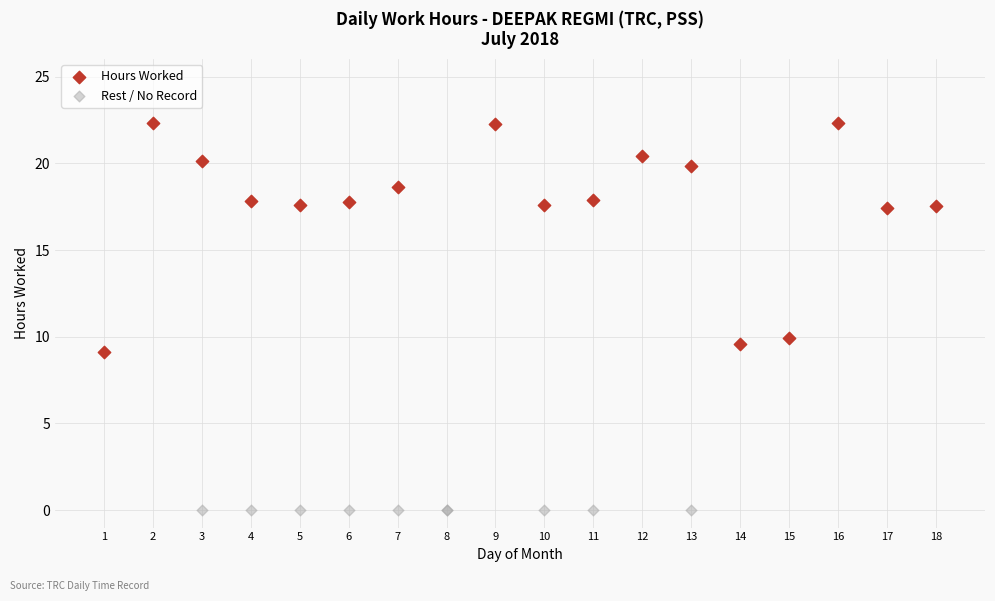

Which series reaches the minimum Y coordinate?

Rest / No Record